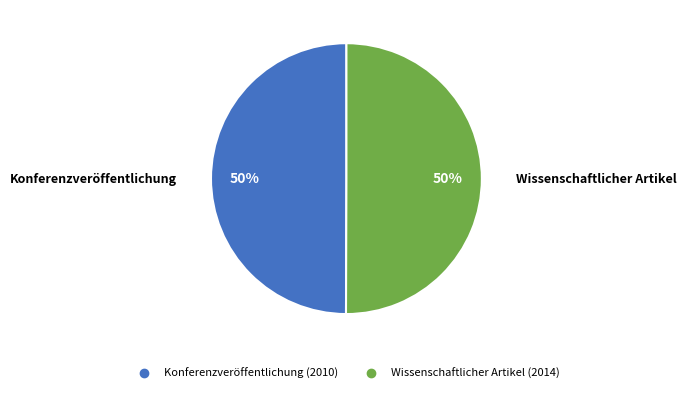

To the nearest percent, what portion does Konferenzveröffentlichung represent?

50%